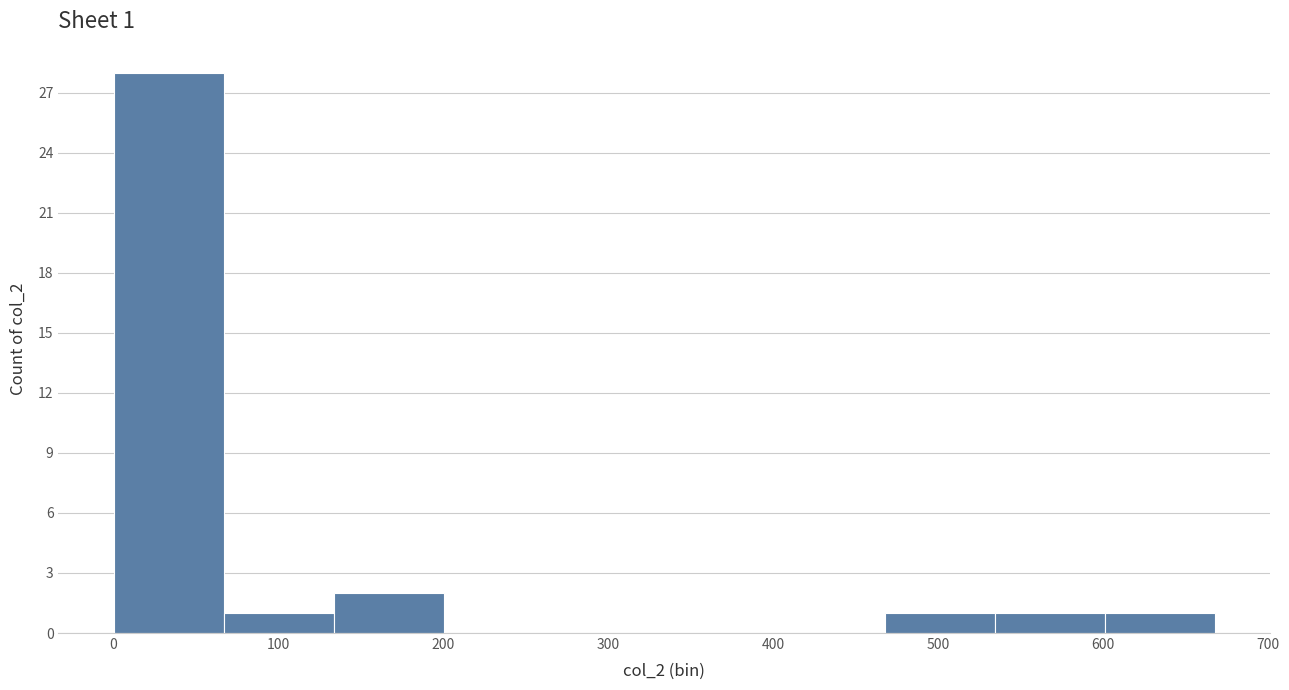

Which range on the x-axis has the tallest bar?

0 to 70